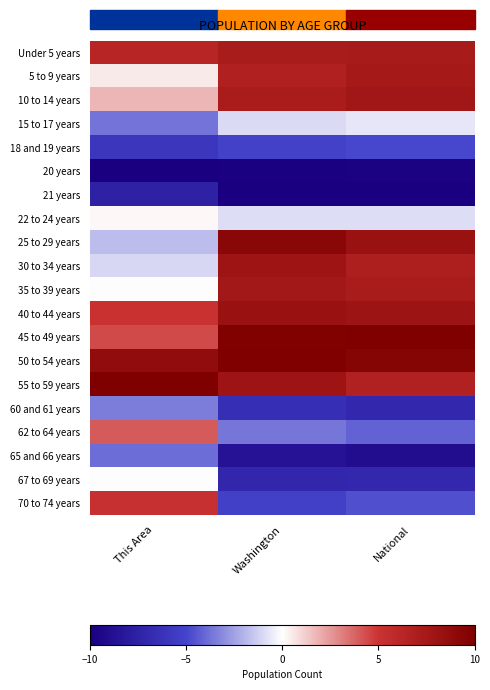

What is the difference between the highest and lowest values at This Area?

20.0